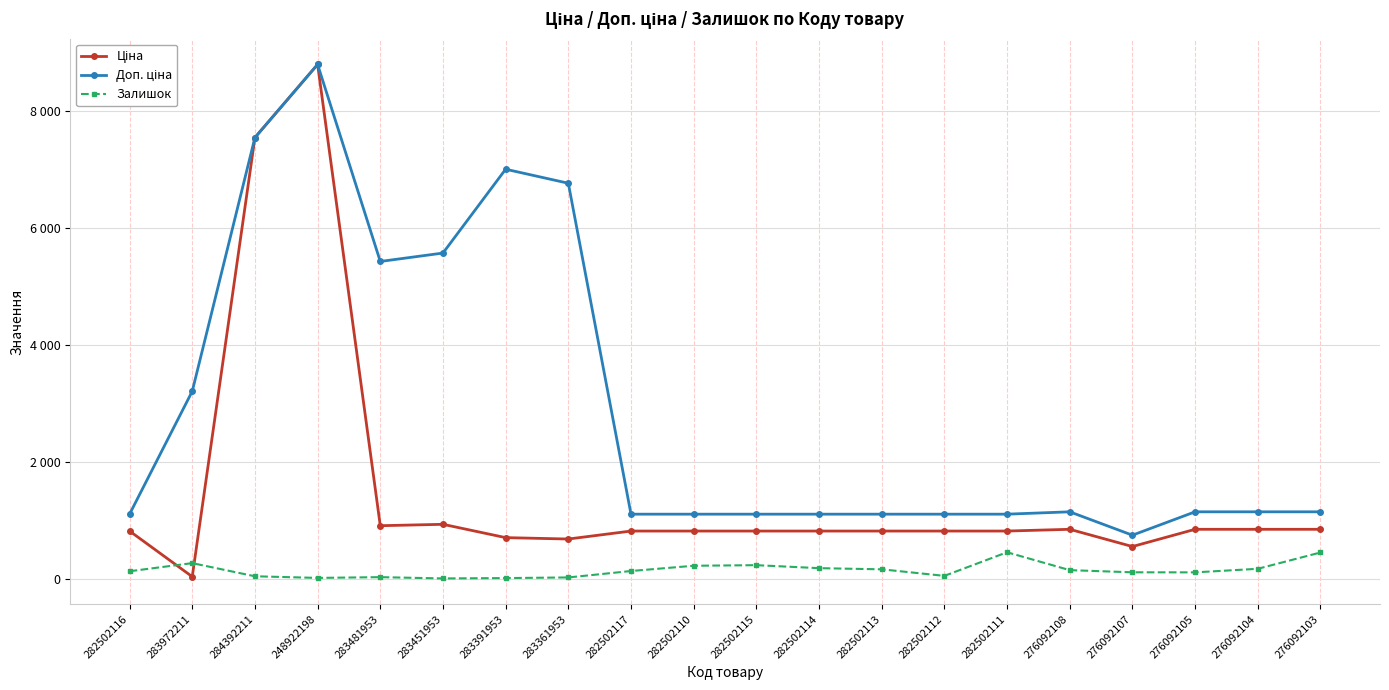

What value does the Доп. ціна series have at 283361953?

6764.4